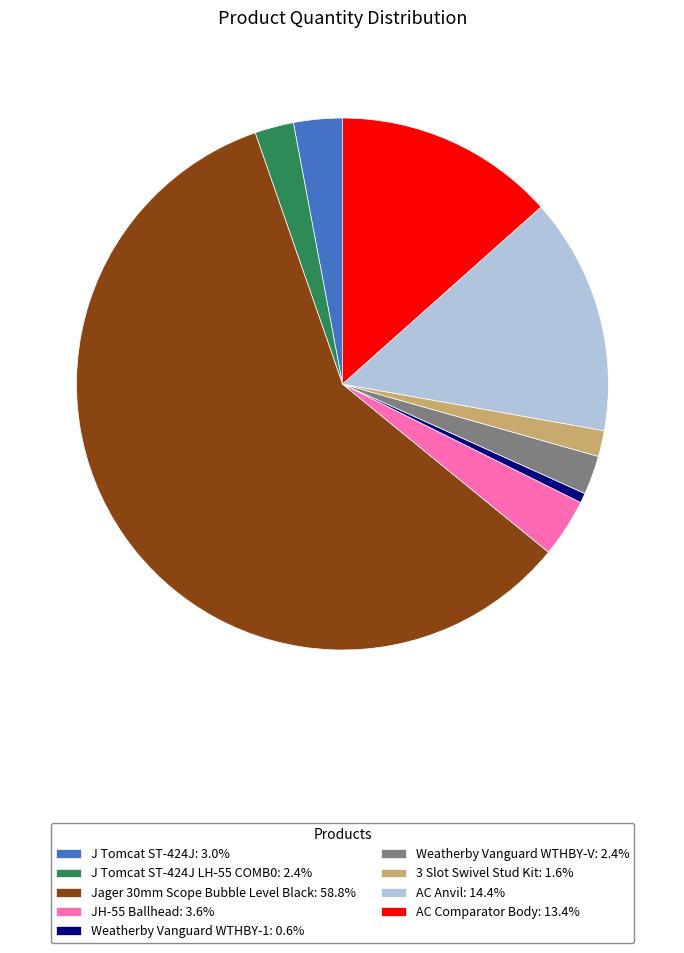

Combined, do J Tomcat ST-424J: 3.0% and 3 Slot Swivel Stud Kit: 1.6% account for over 50%?

No